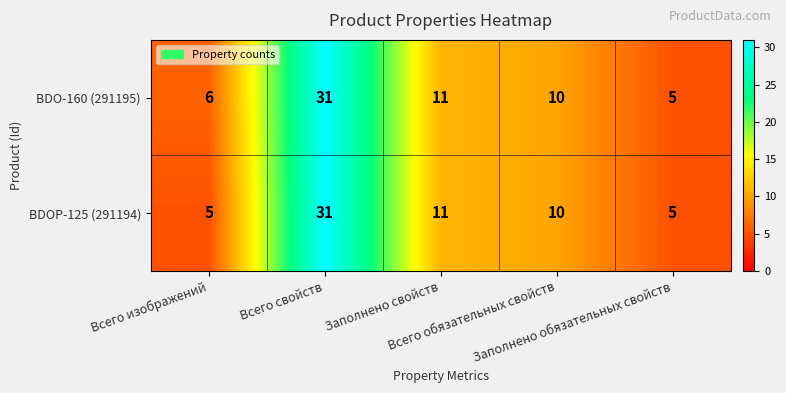

How many data points in BDO-160 (291195) are less than 10?

2